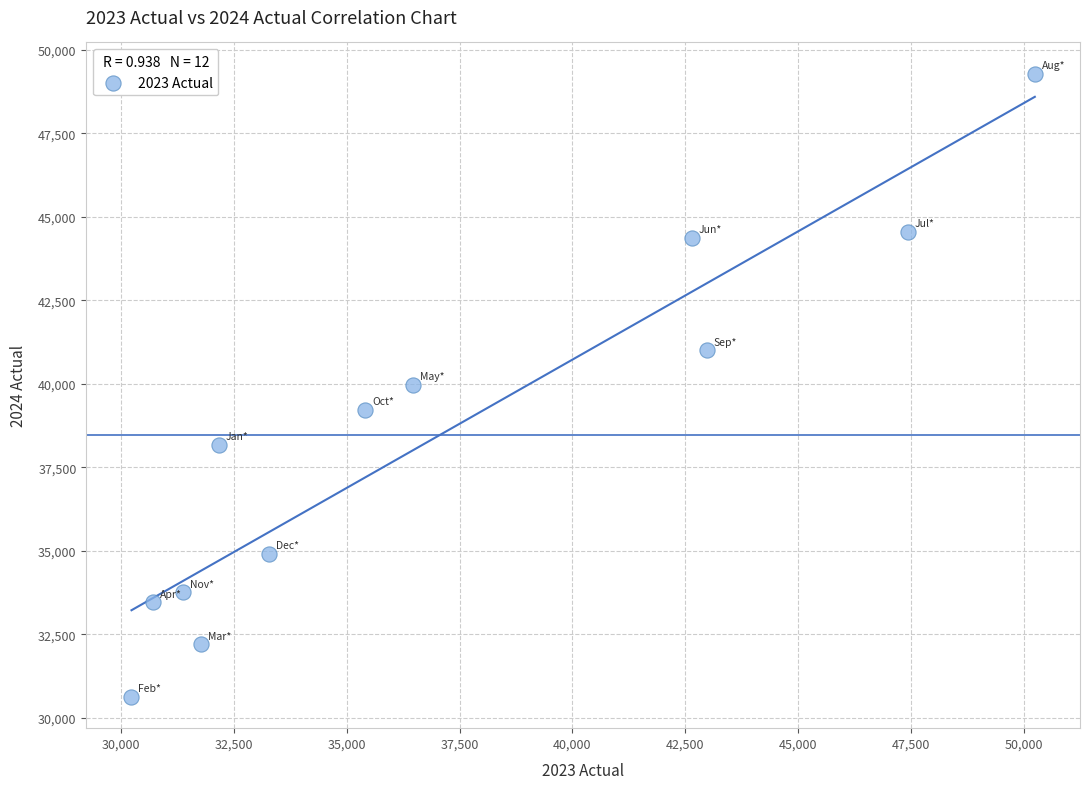

What is the range of Y values (max minus min)?

18655